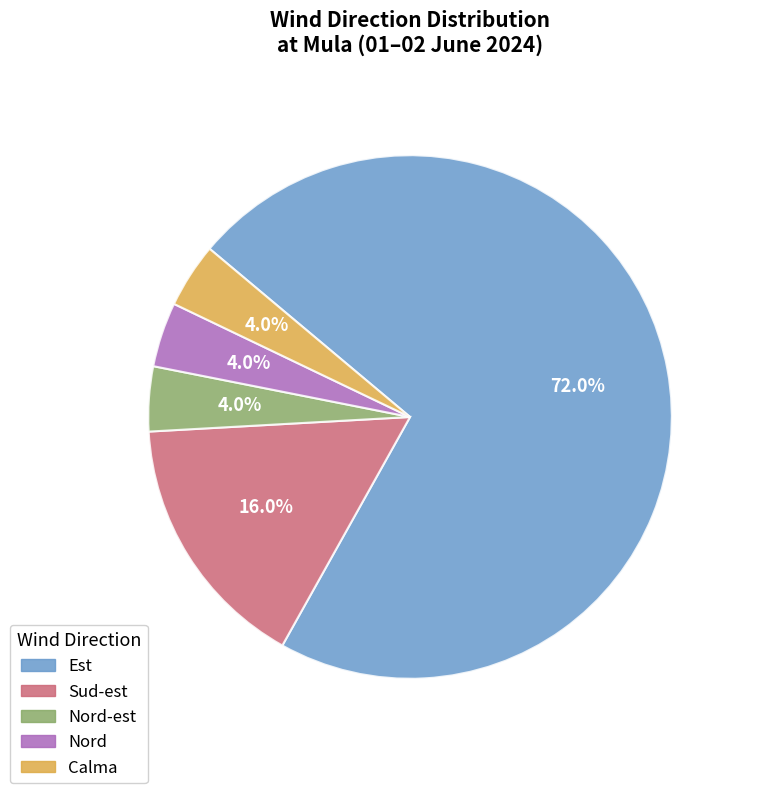

To the nearest percent, what is the difference between the Sud-est and Est slice percentages?

56%